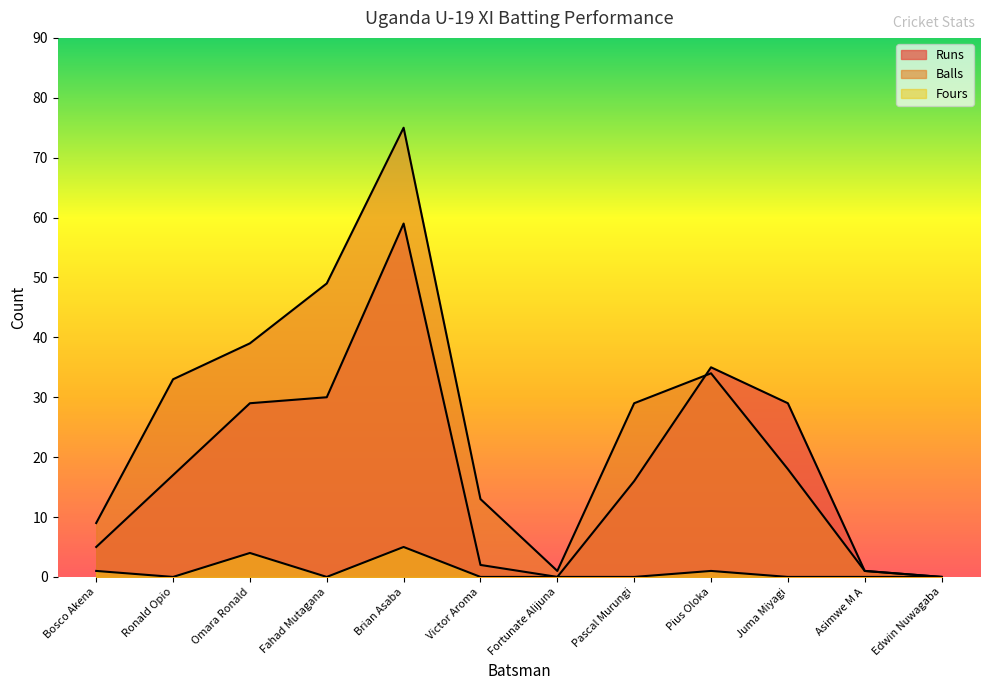

Rank the series by their maximum value, from highest to lowest.

Balls, Runs, Fours